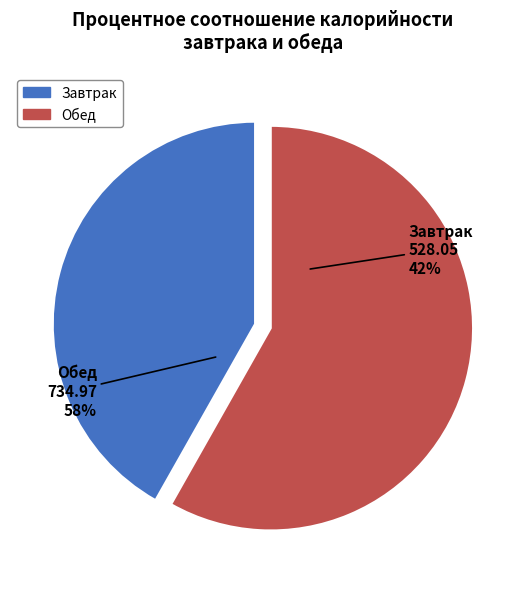

Which category has the biggest portion of the pie?

Обед